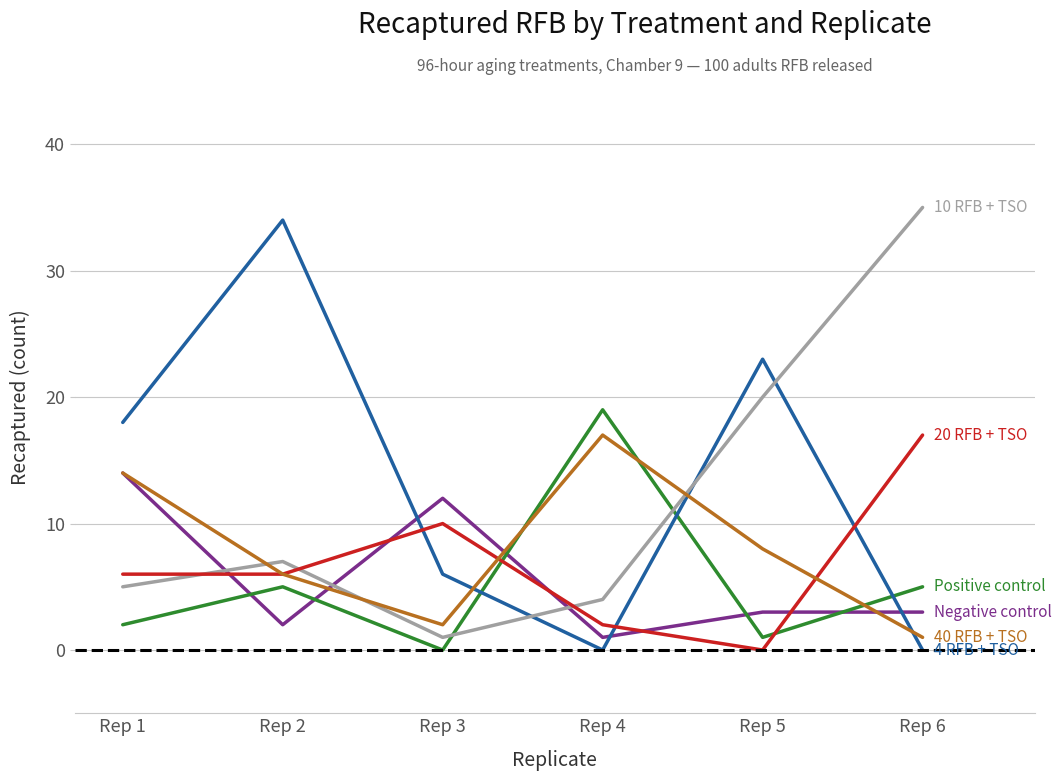

Is this an area chart (filled region under the line)?

No